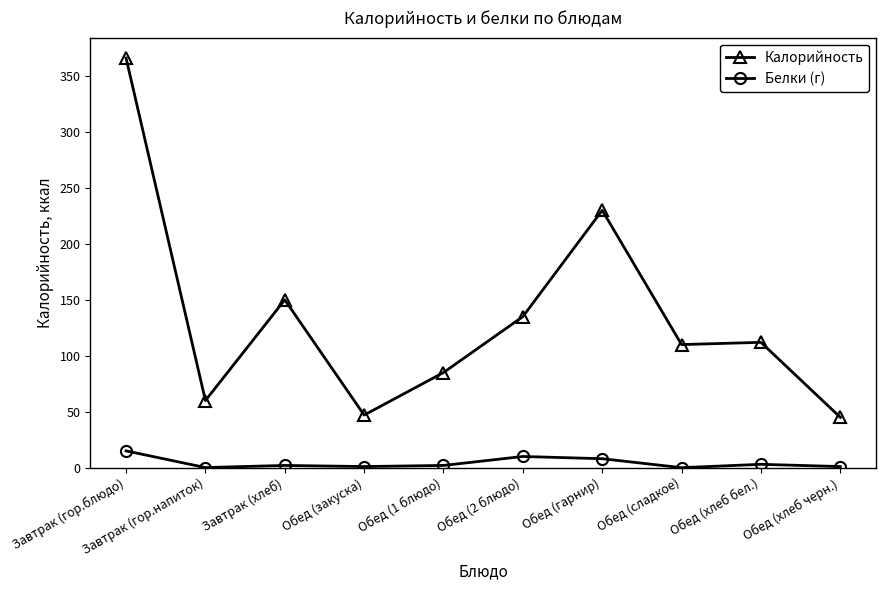

What is the label of the 8th point from the right?

Завтрак (хлеб)